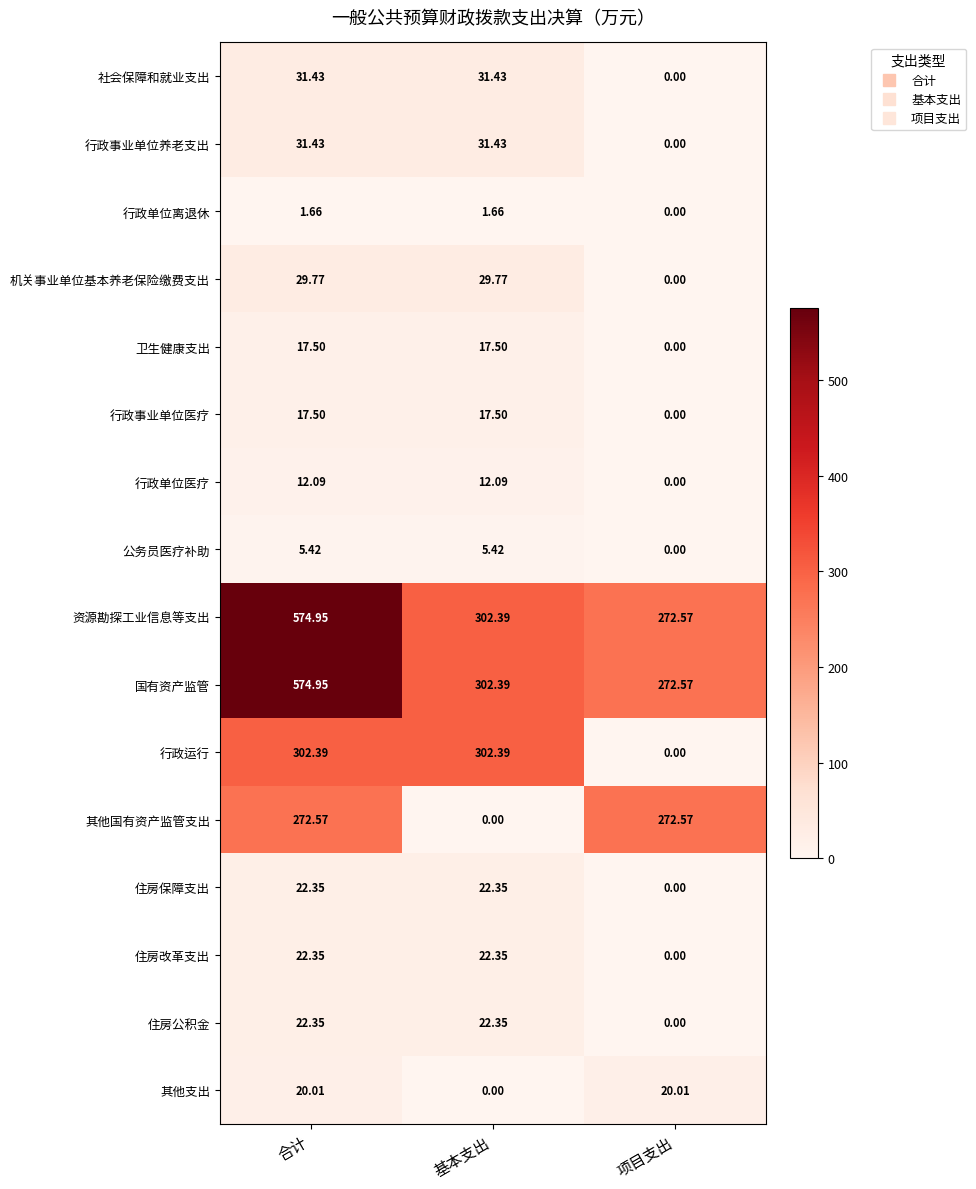

At how many categories does at least one series exceed 384?

1